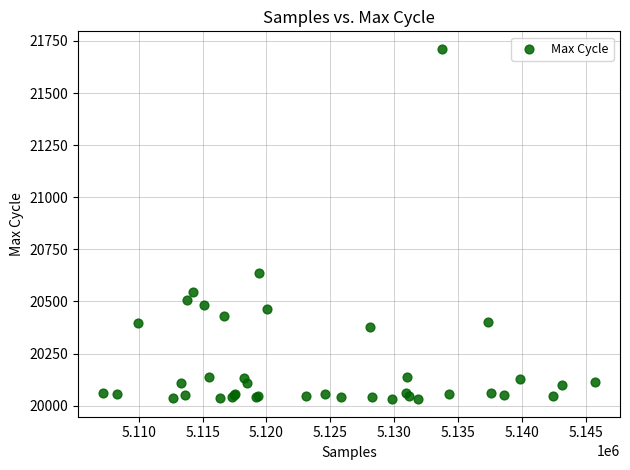

What Y value in the scatter plot is closest to 20871?

20637